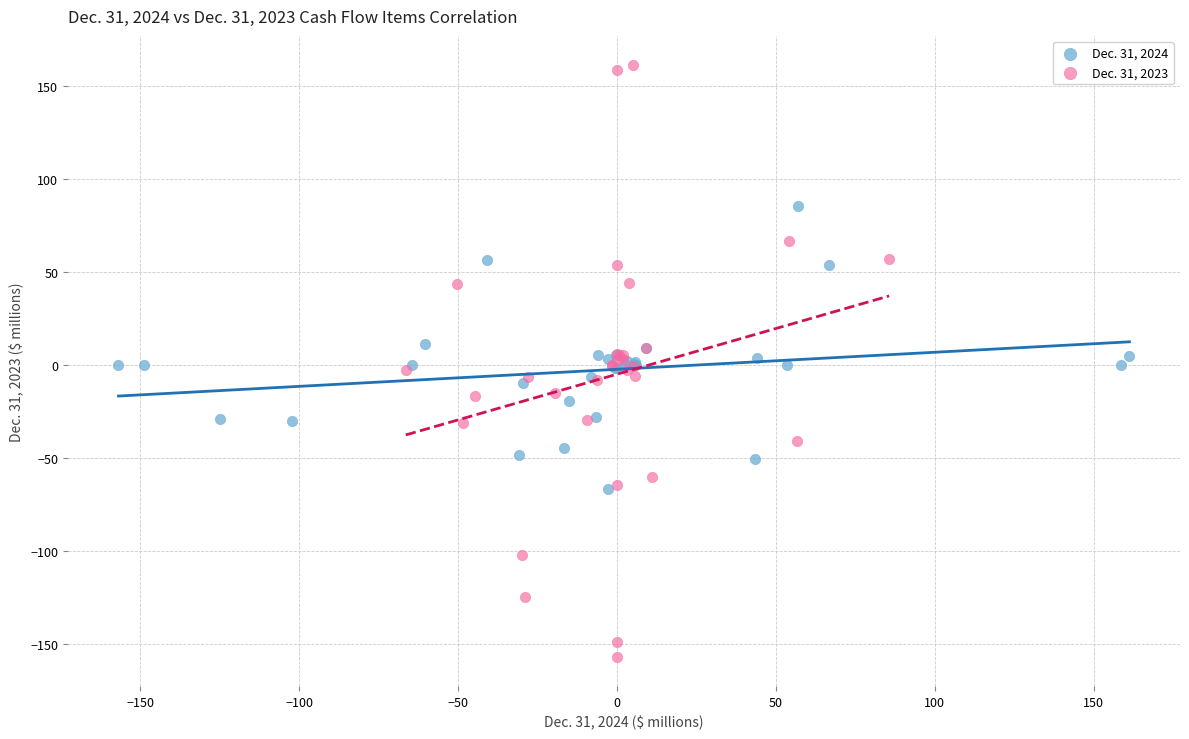

Which series reaches the maximum Y coordinate?

Dec. 31, 2023